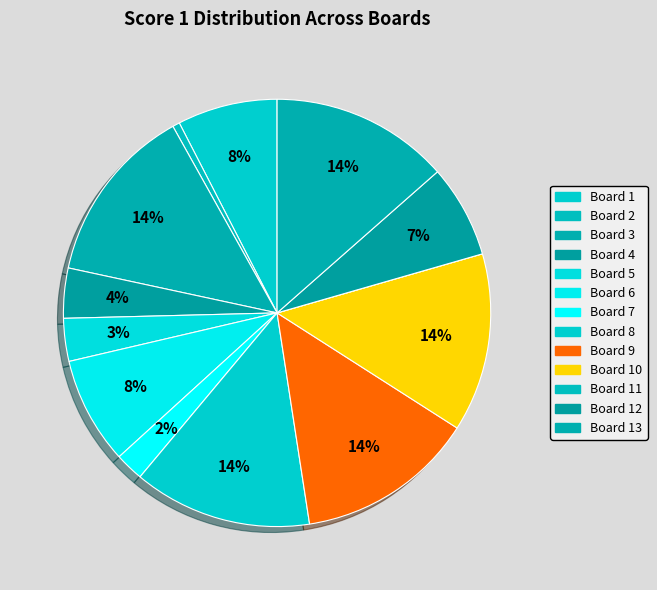

Is there any slice that represents more than half of the pie?

No